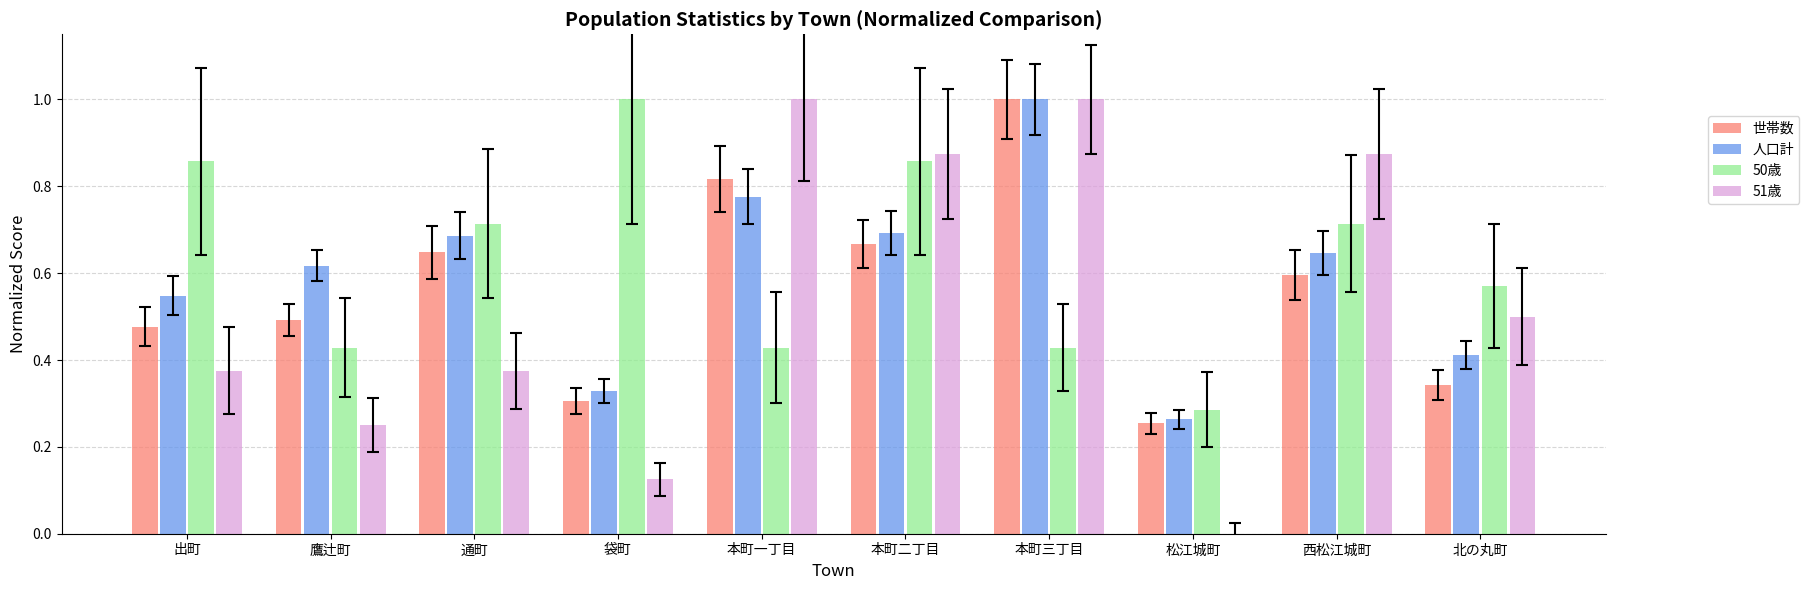

What is the total value across all series at 出町?

2.3